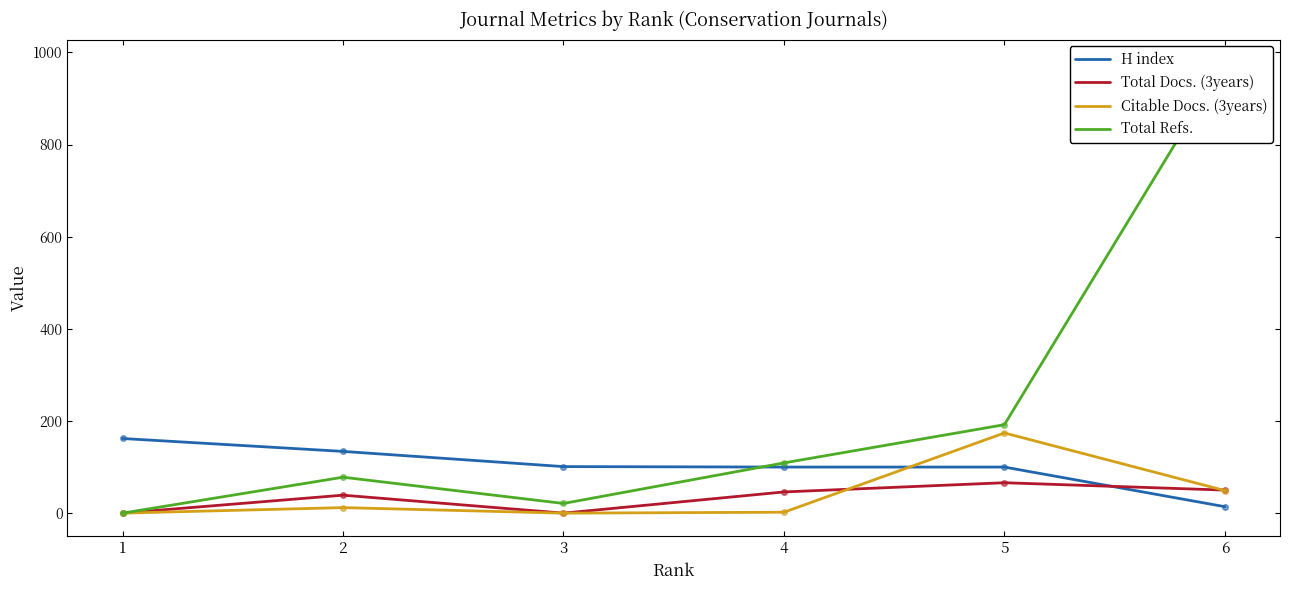

Between 2 and 5, which series saw the biggest shift?

Citable Docs. (3years)